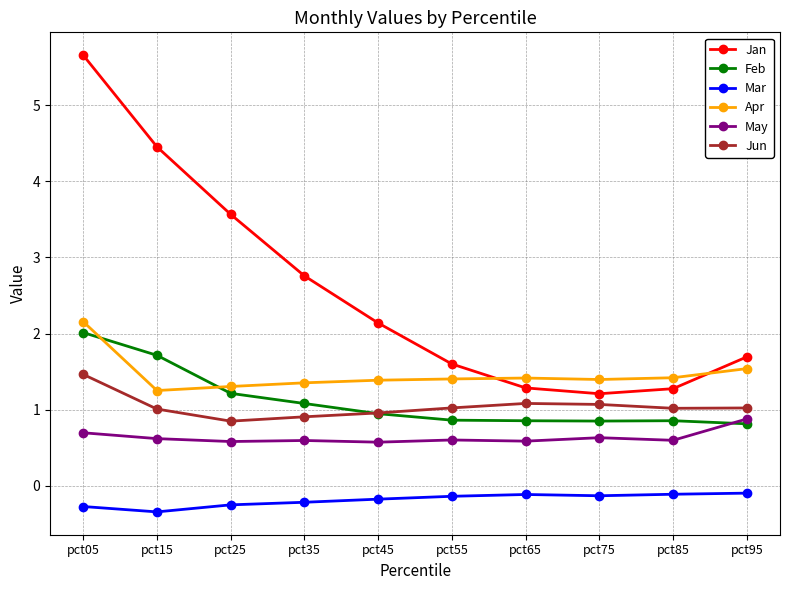

True or false: Jan and Jun cross at least once.

False